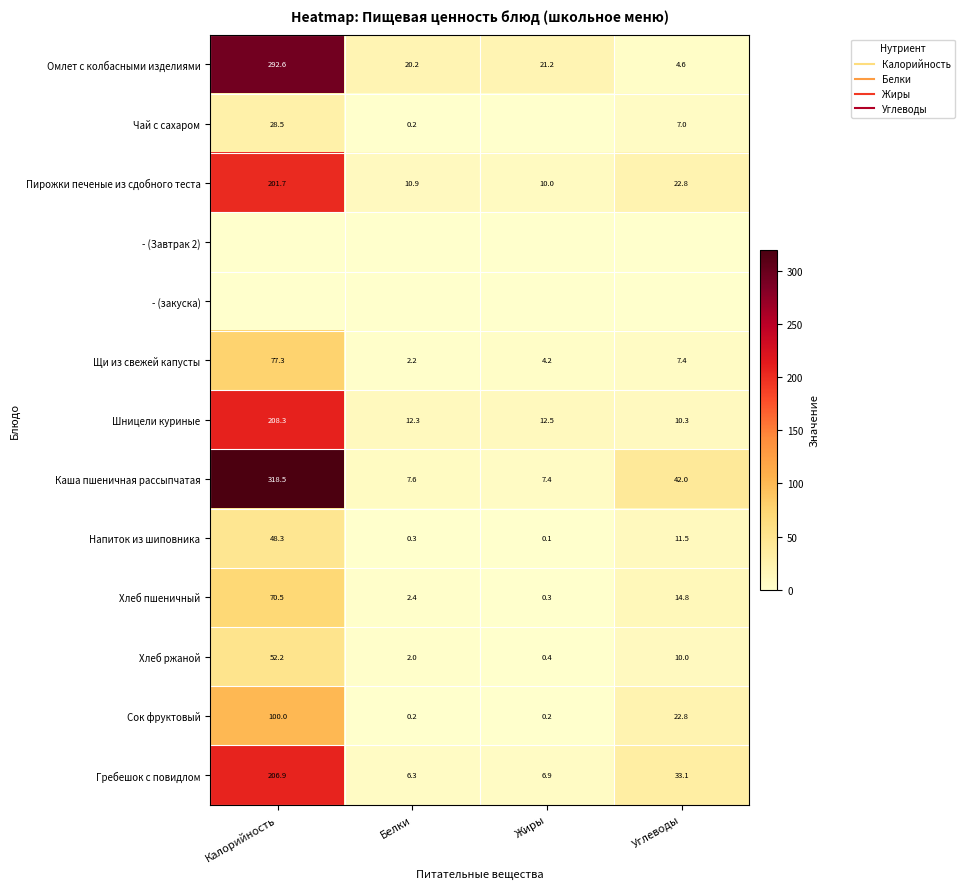

List the series in order of their peak value, highest first.

Каша пшеничная рассыпчатая, Омлет с колбасными изделиями, Шницели куриные, Гребешок с повидлом, Пирожки печеные из сдобного теста, Сок фруктовый, Щи из свежей капусты, Хлеб пшеничный, Хлеб ржаной, Напиток из шиповника, Чай с сахаром, - (Завтрак 2), - (закуска)